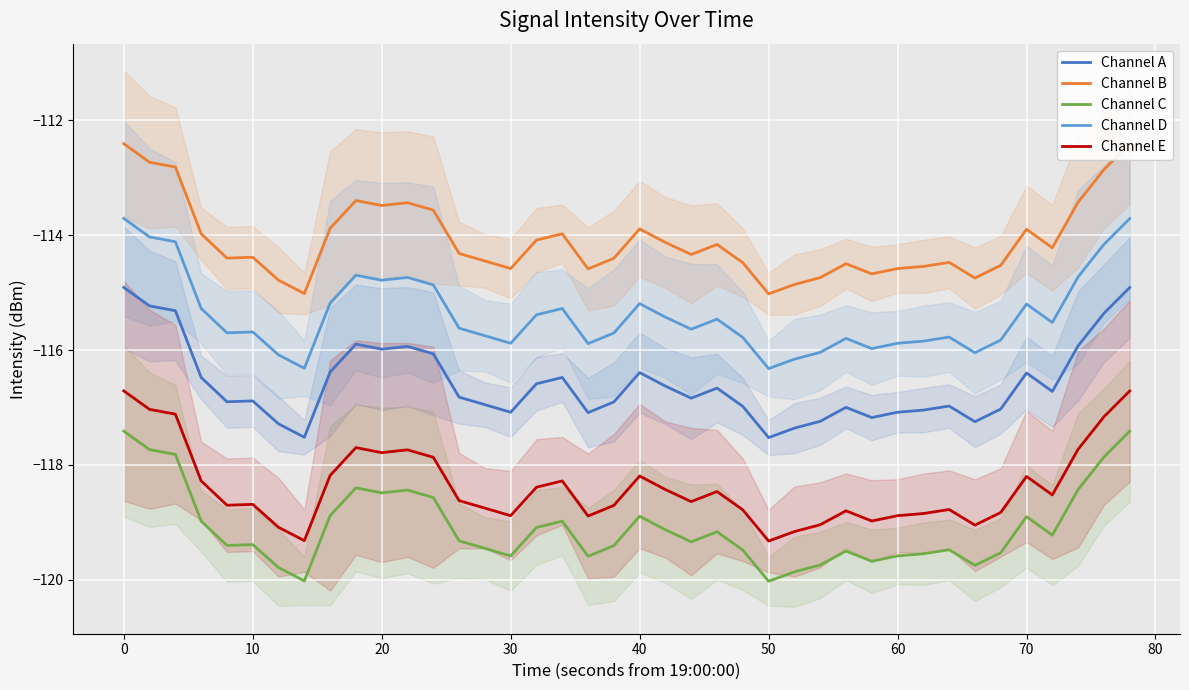

What is the smallest value displayed?

-120.0